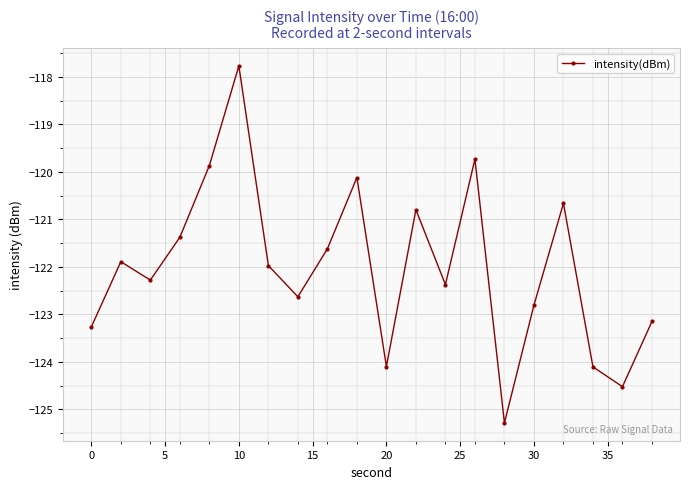

How many points are lower than both their immediate neighbors (excluding endpoints)?

6